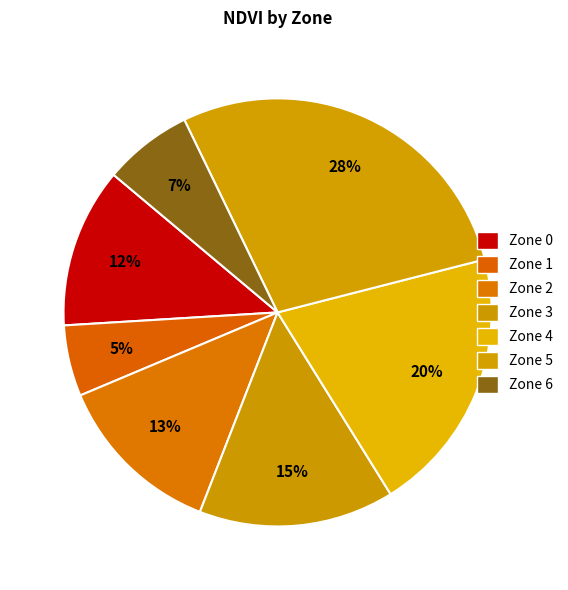

How many segments does this pie chart have?

7